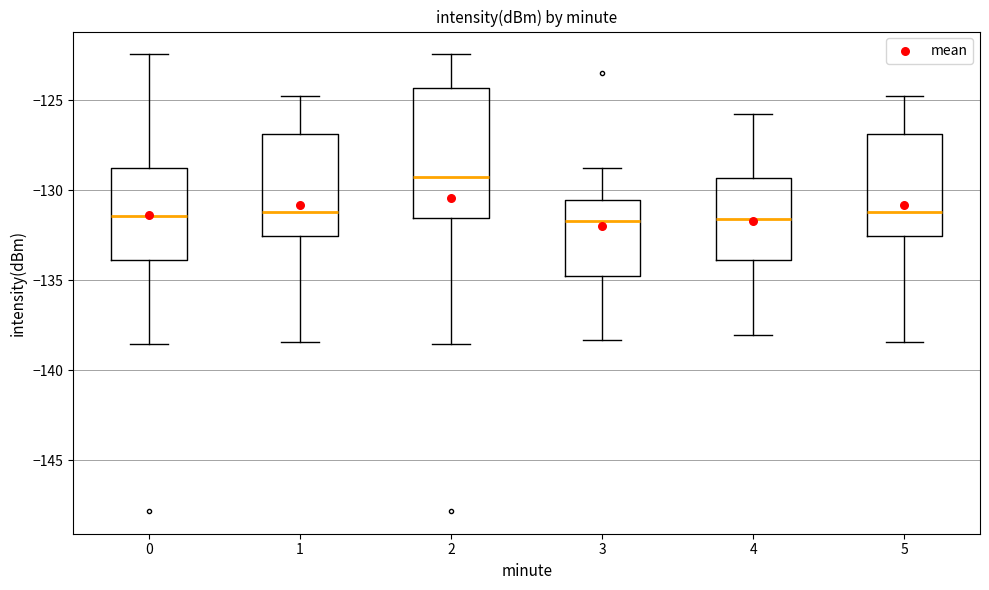

Where does the lower whisker of the box at x = 5 end on the y-axis? The values are not printed on the chart, so give them approximately, as read against the axis.

-138.5